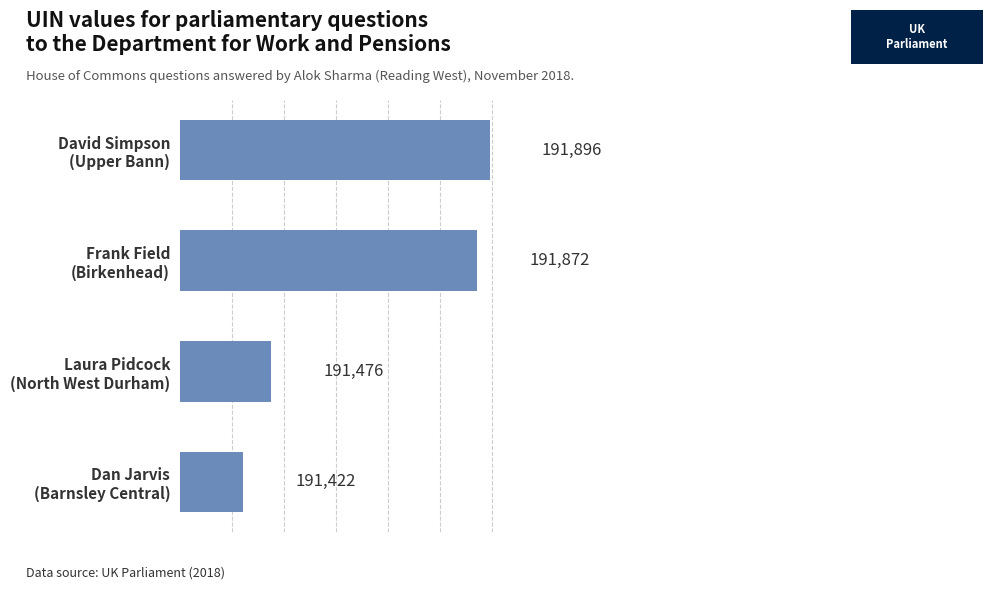

What is the value of the 4th bar from the top?

191422